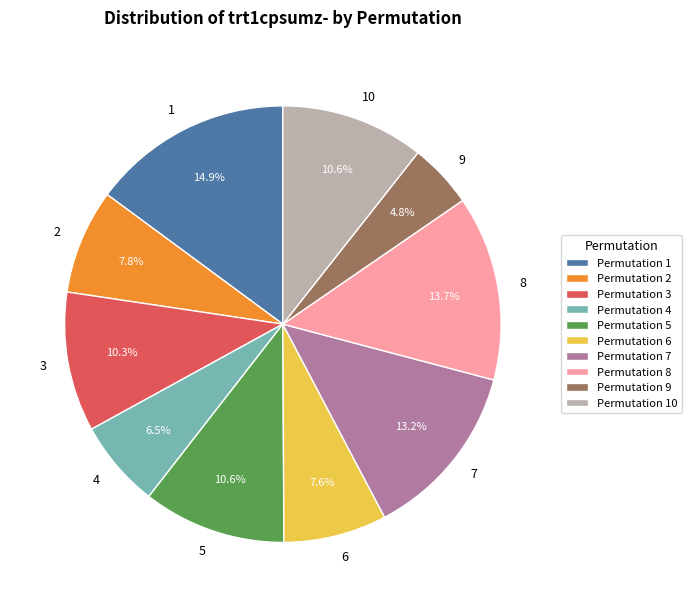

Which slice is the smallest?

Permutation 9